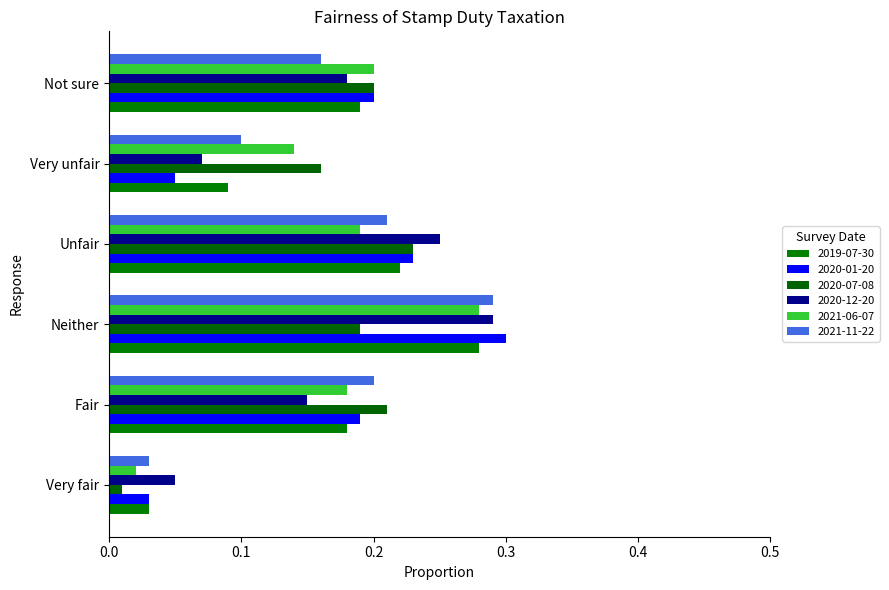

Does the chart contain stacked bars?

No